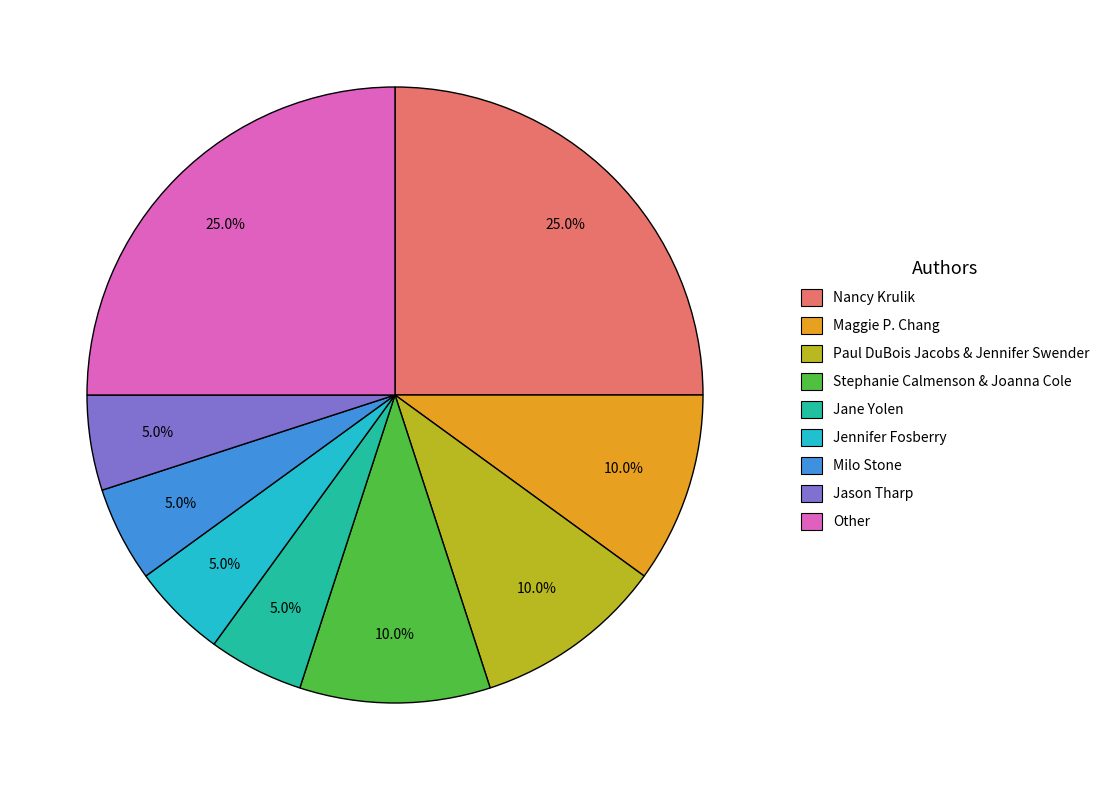

Is there a majority slice in this chart?

No